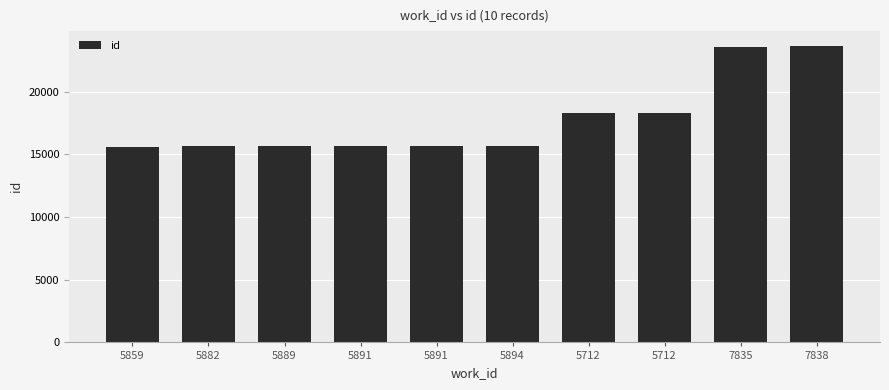

What is the greatest value displayed?

23639